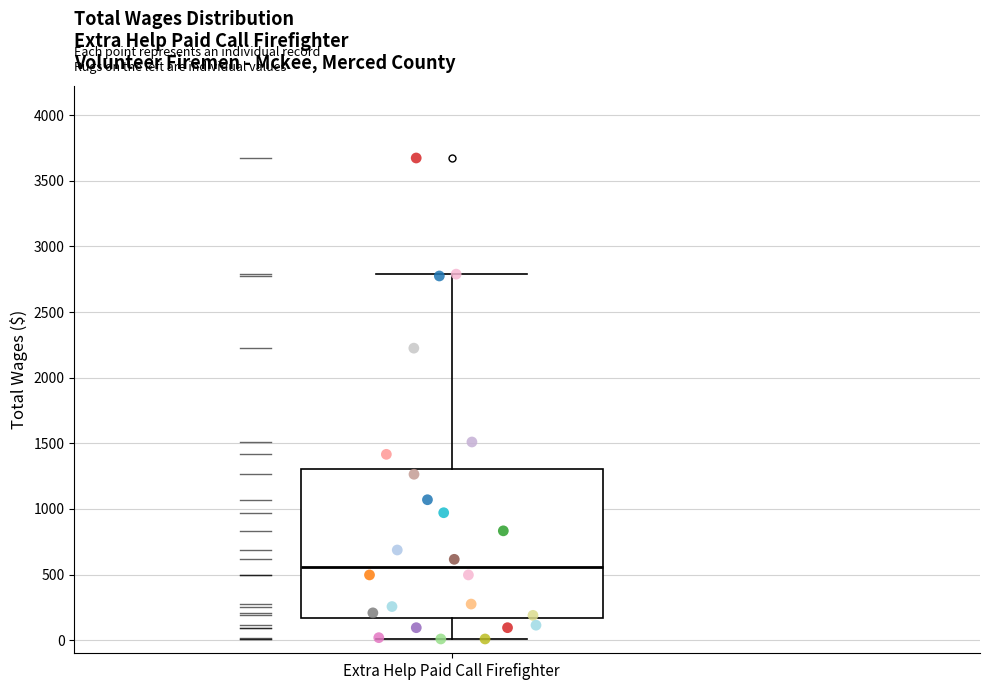

Read this box plot against the y-axis: the position of the median line, the range covered by the box, and the ends of both whiskers. The values are not printed on the chart, so give them approximately, as read against the axis.

median 550, box 150 to 1300, whiskers 0 to 2800